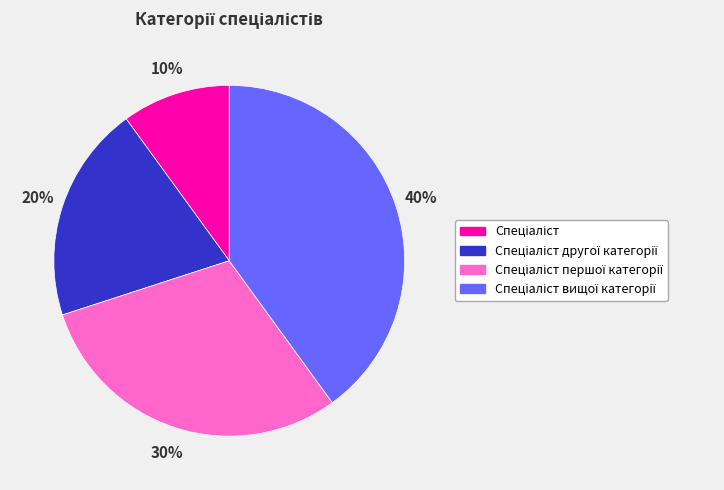

How many segments does this pie chart have?

4